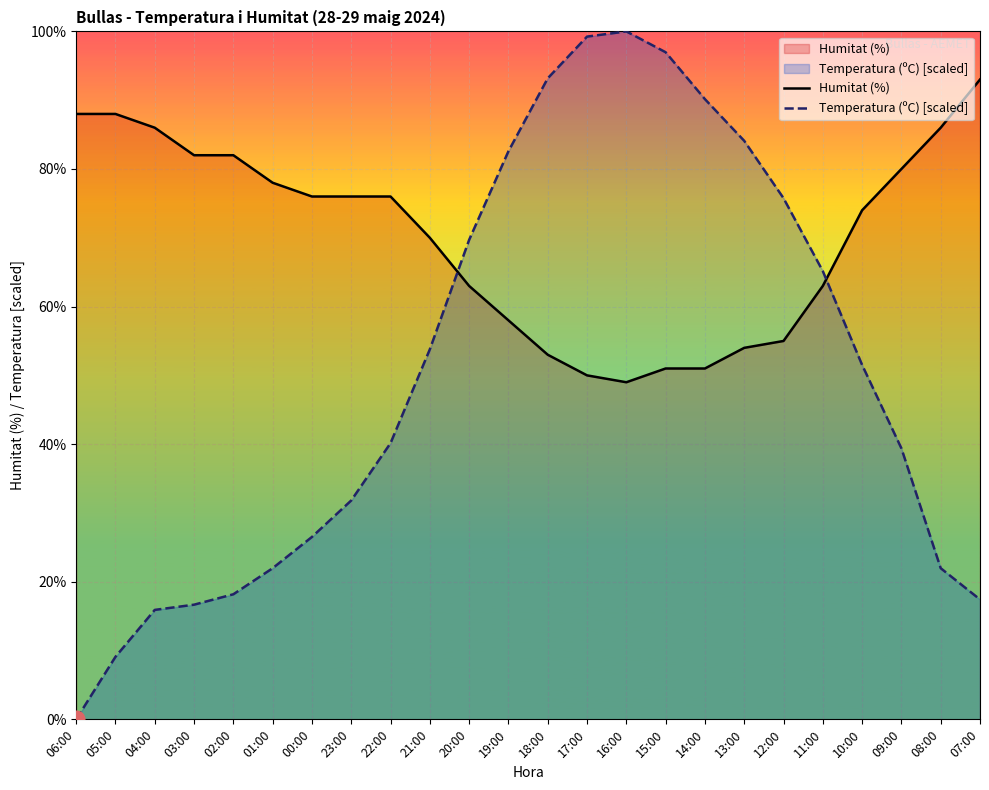

True or false: Temperatura (ºC) [scaled] and Humitat (%) cross at least once.

True